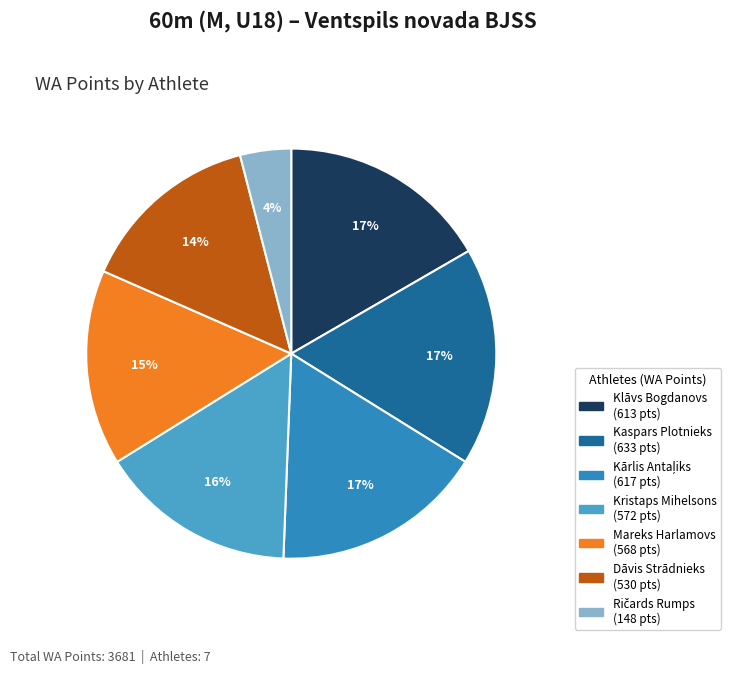

What percentage is the Kaspars Plotnieks slice, to the nearest percent?

17%